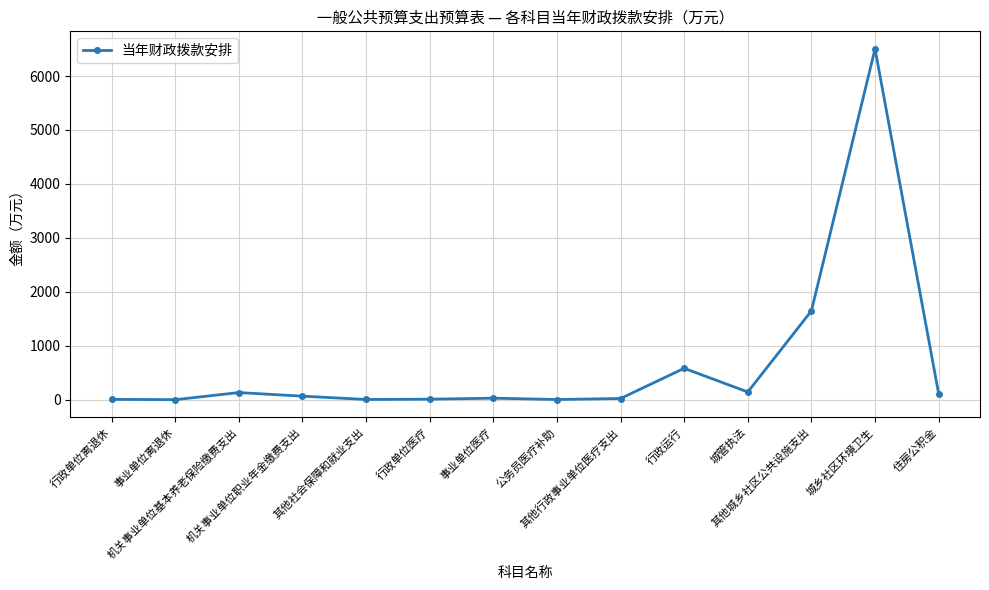

True or false: the data has more than 1 interior local peaks.

True